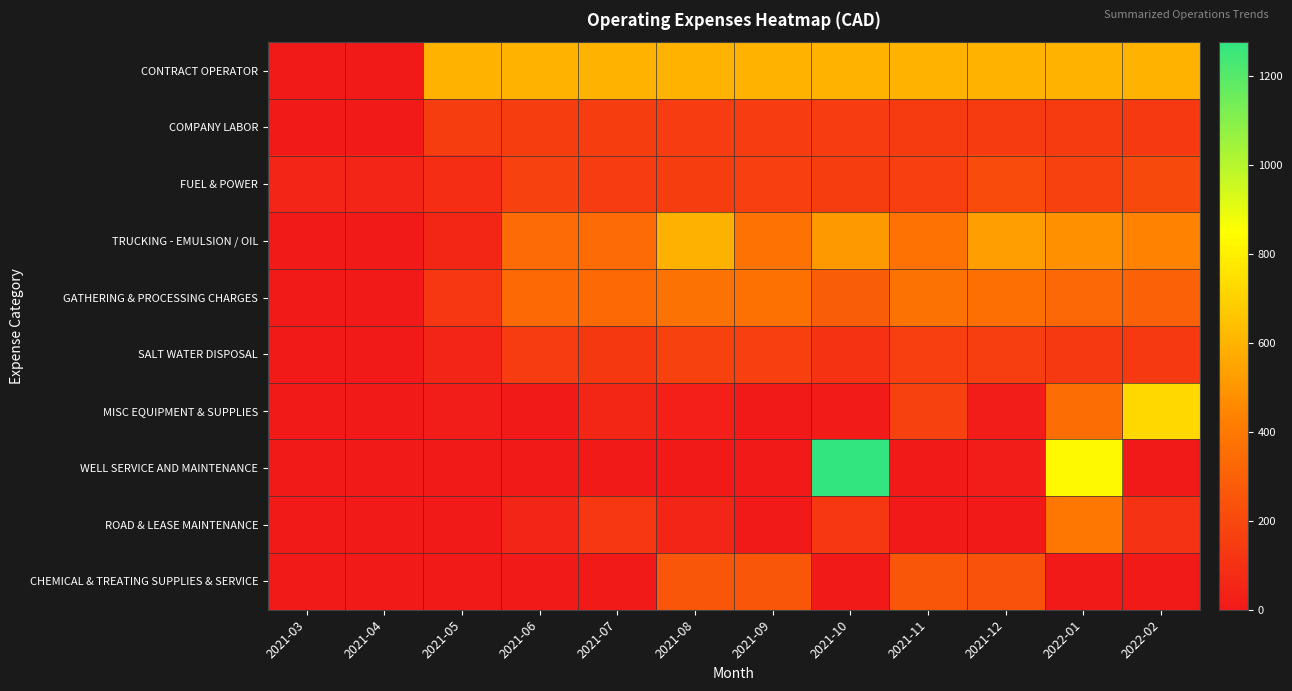

At how many categories does at least one series exceed 973?

1